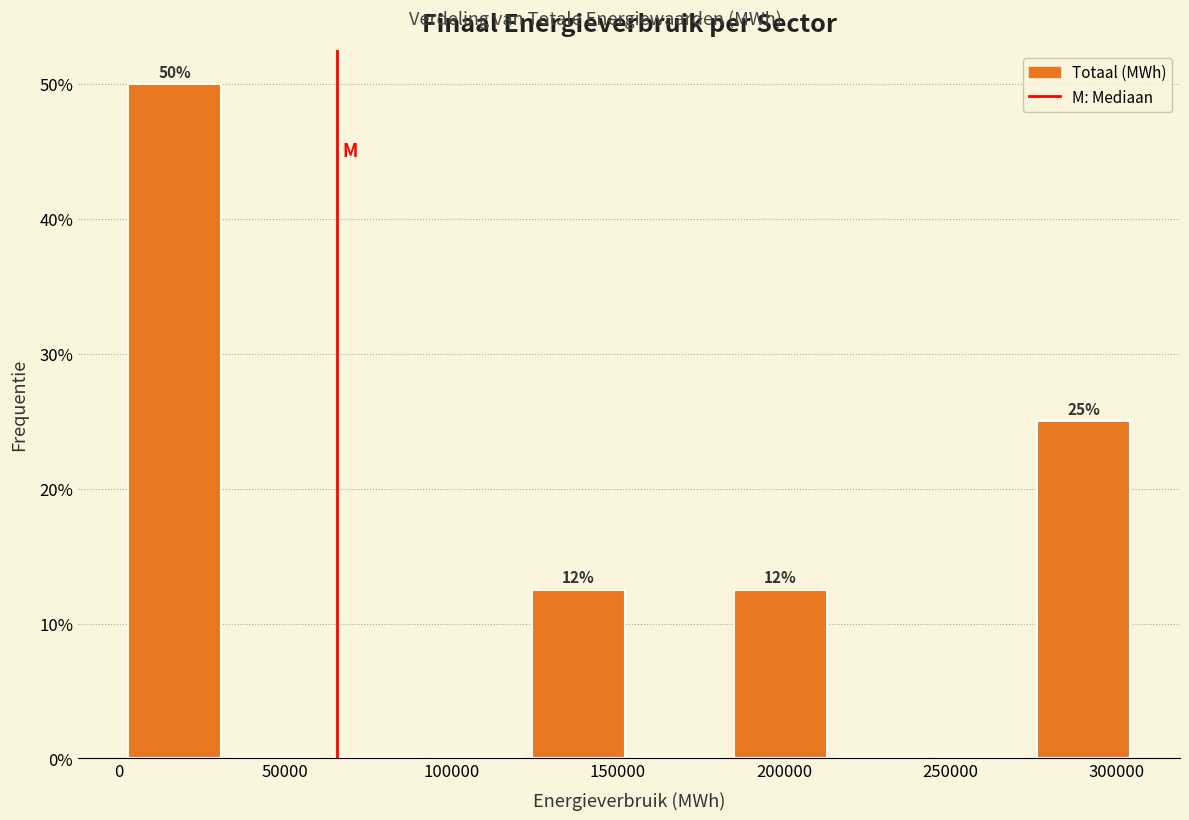

Over which range of the x-axis is the bar tallest?

0 to 30000